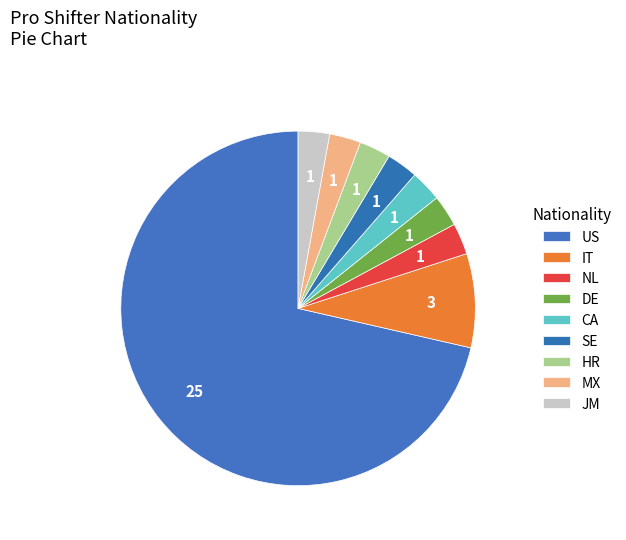

Count the number of slices in the pie.

9